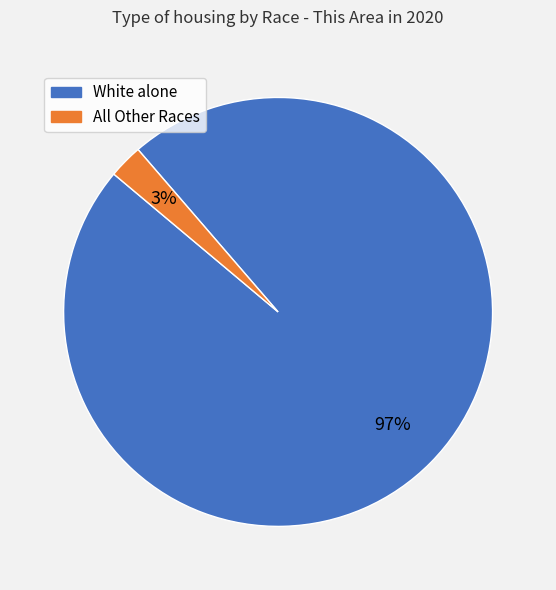

Count the number of slices in the pie.

2